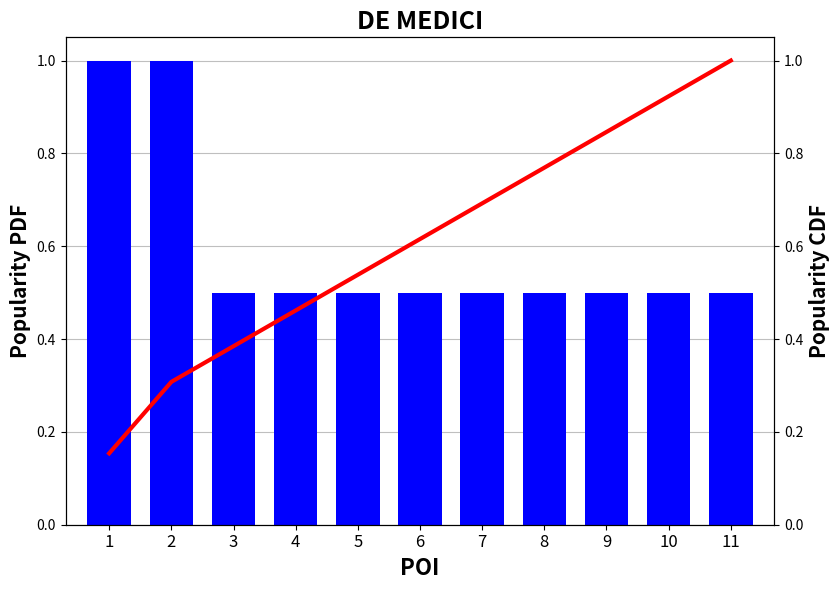

What is the average value of the Popularity PDF series?

0.6